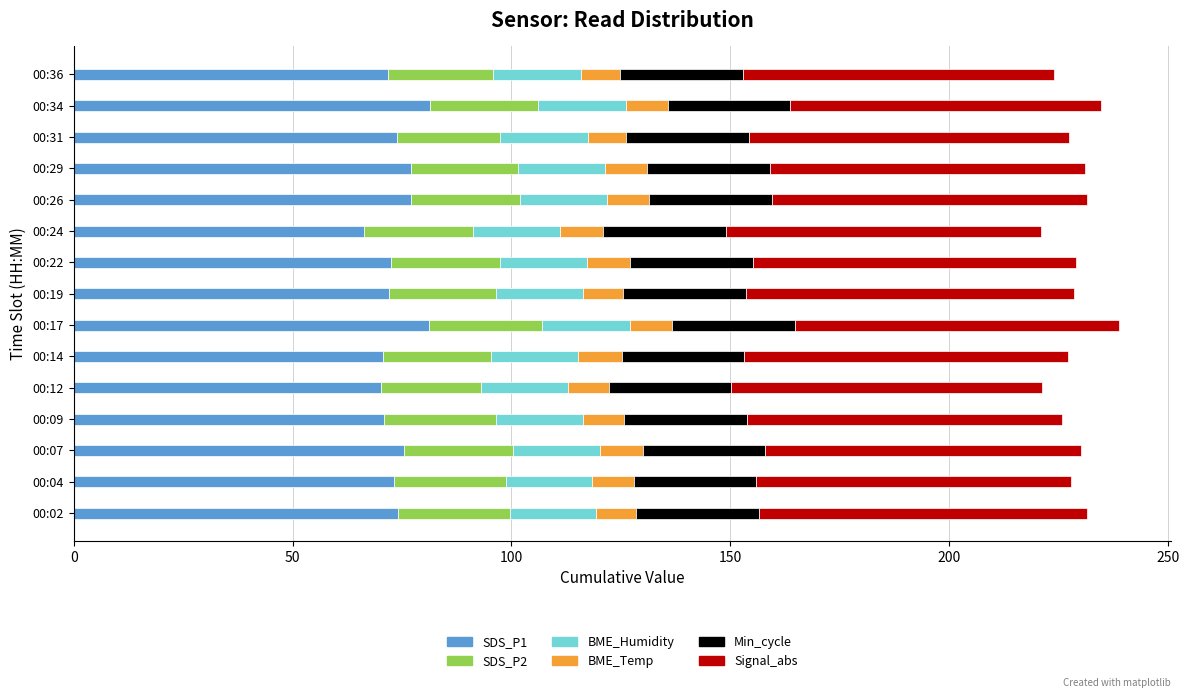

What is the total value across all series at 00:04?

228.0